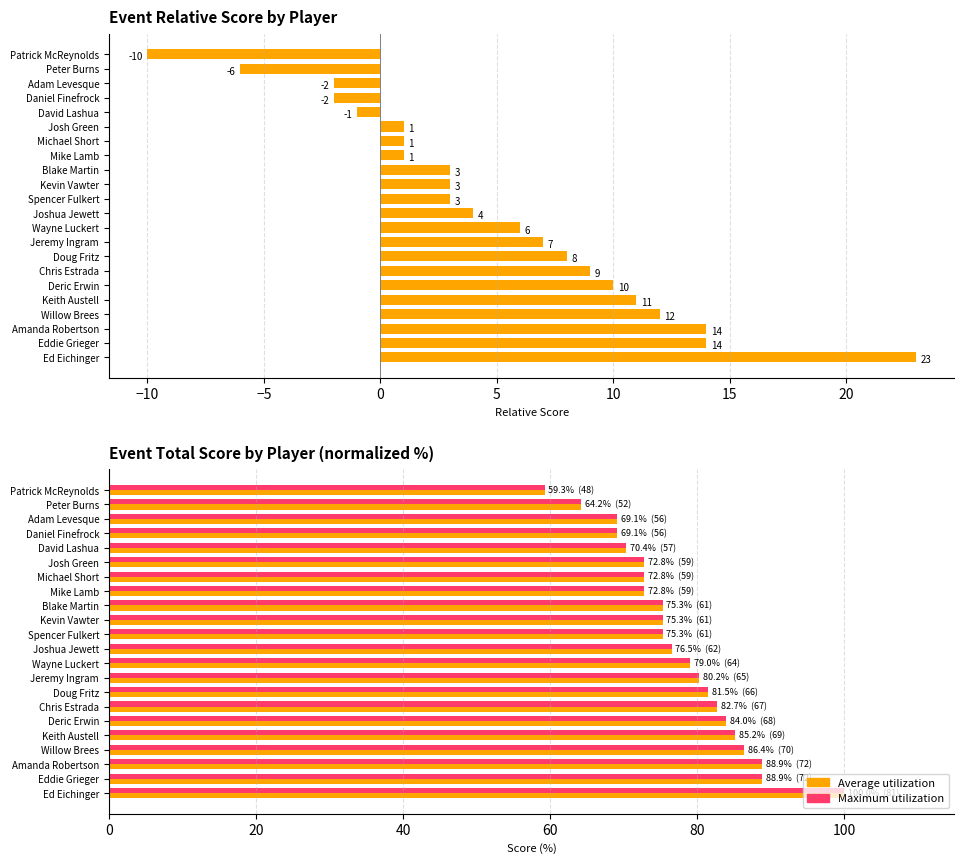

How many data points does each series have?

22